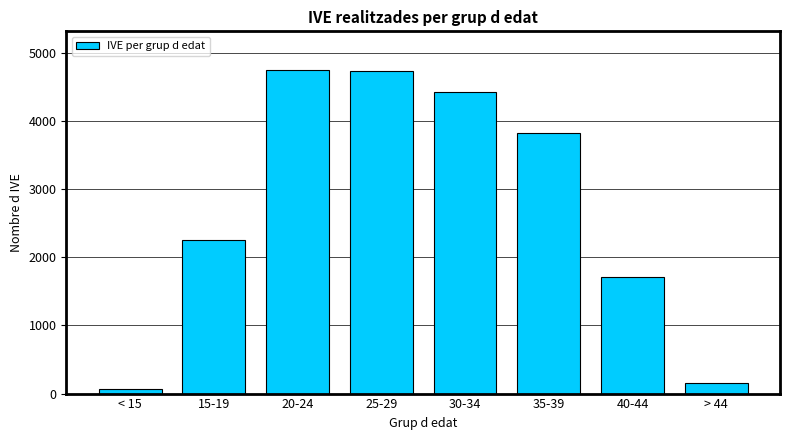

What is the label of the 2nd bar from the right?

40-44